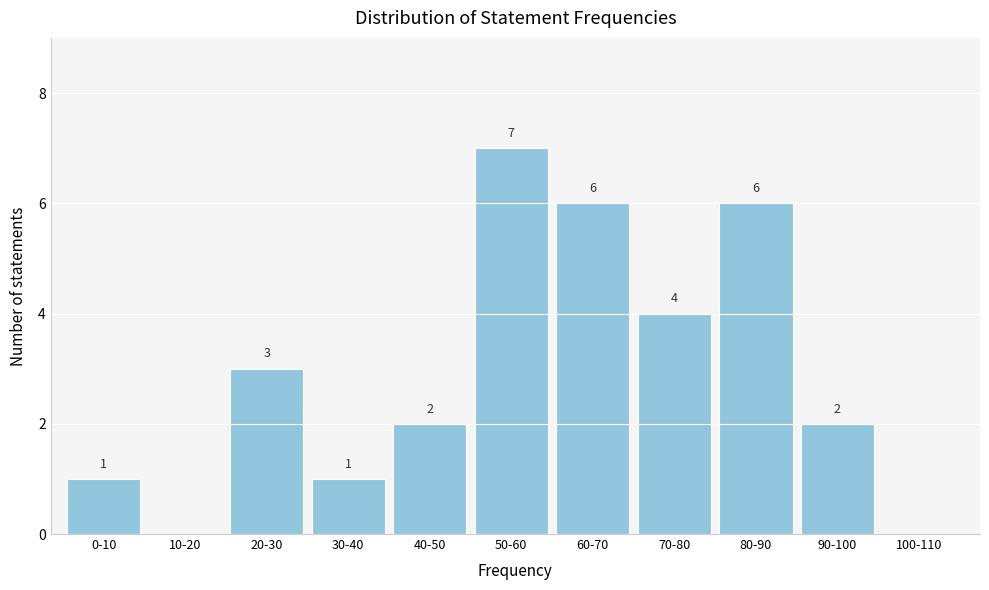

Reading left to right, list all the values displayed in this chart.

0-10=1	10-20=0	20-30=3	30-40=1	40-50=2	50-60=7	60-70=6	70-80=4	80-90=6	90-100=2	100-110=0